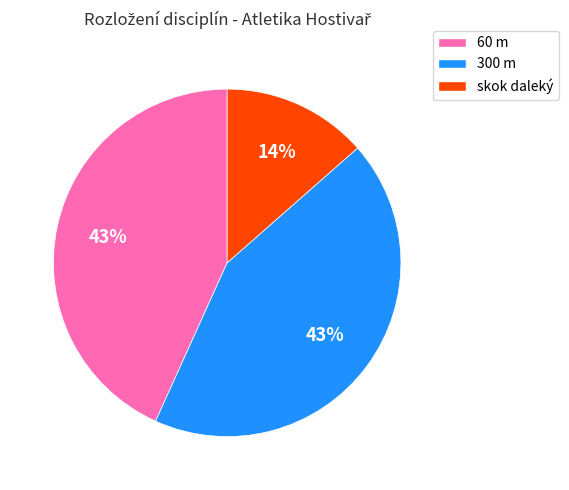

Which slice is the smallest?

skok daleký